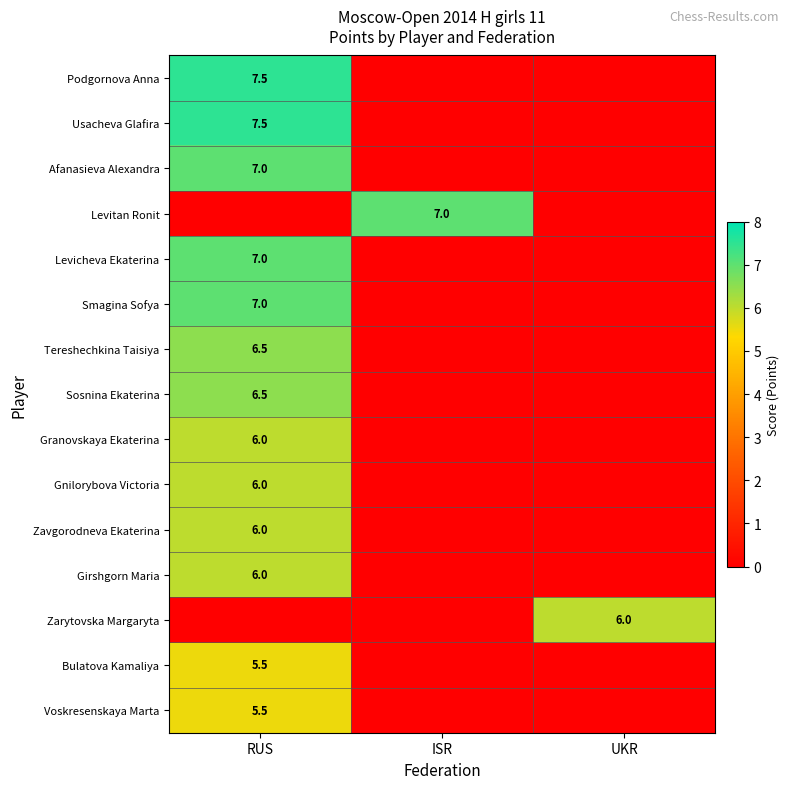

Which label corresponds to the largest value in the chart?

RUS